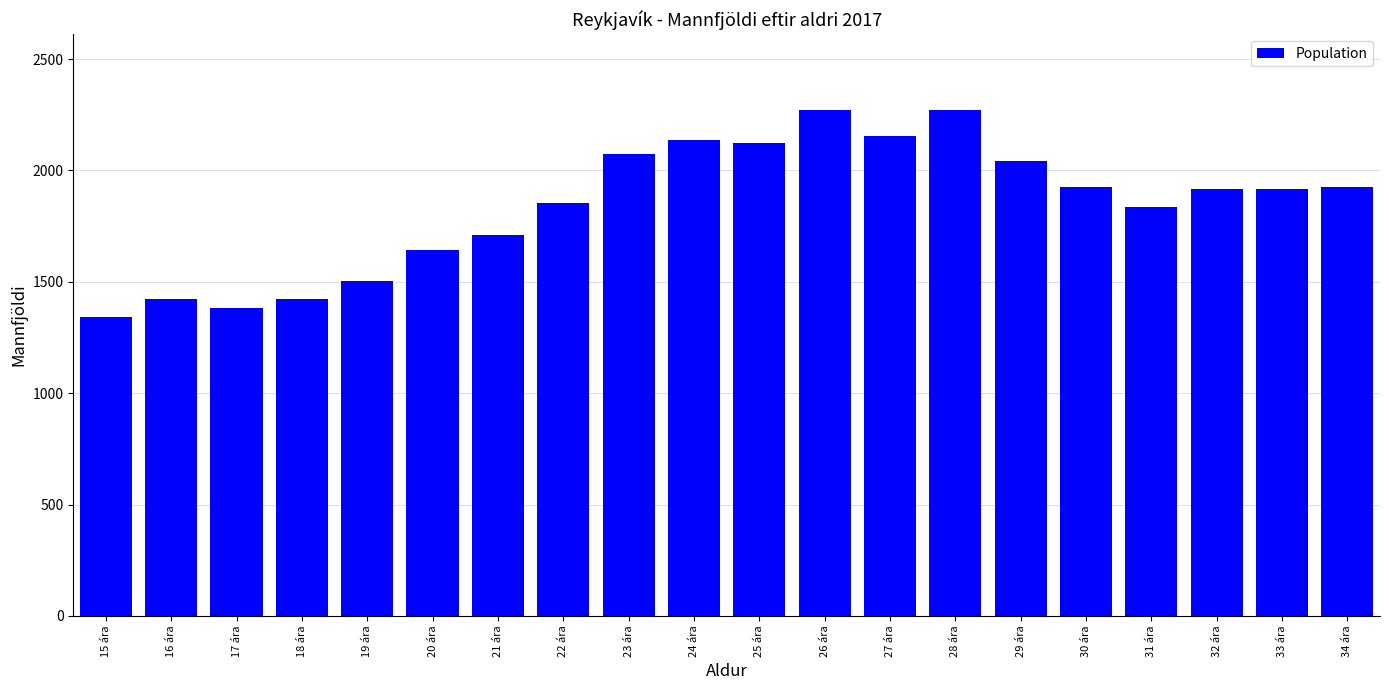

What is the approximate value at 19 ára?

1505